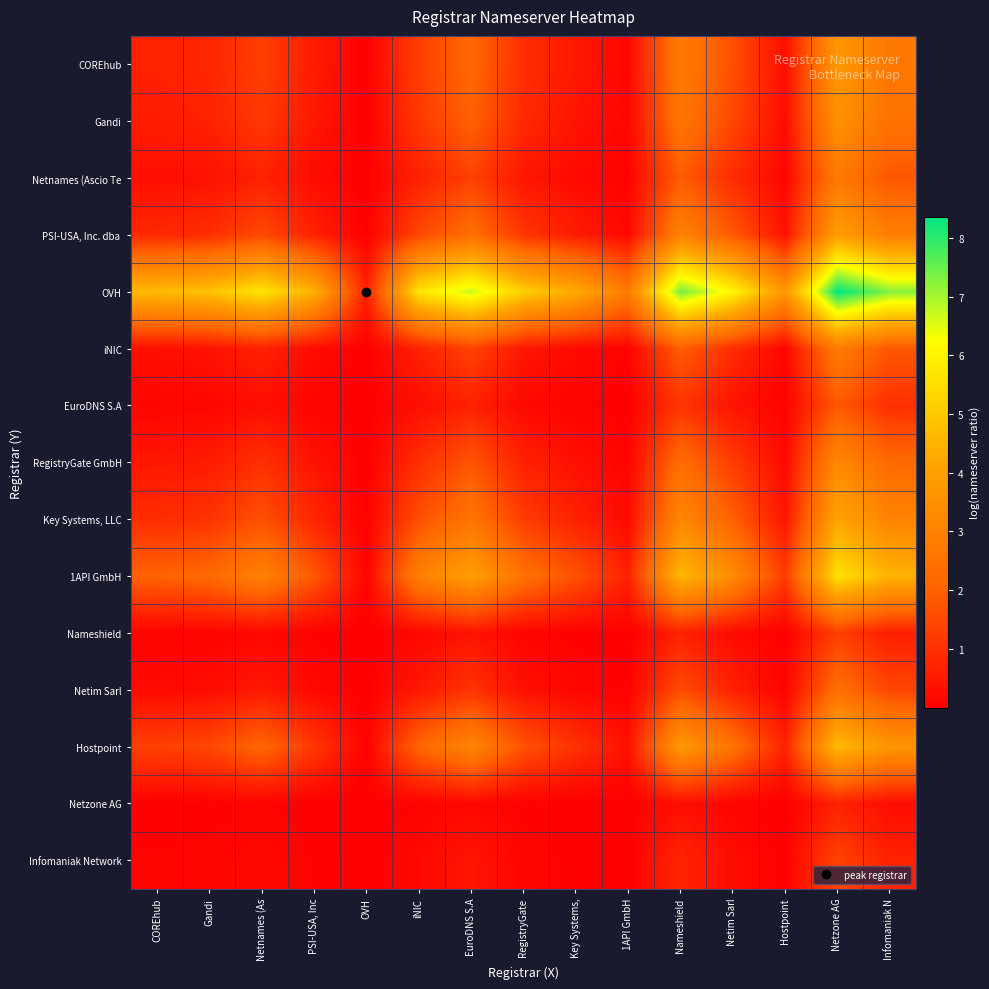

At how many categories does at least one series exceed 6?

5